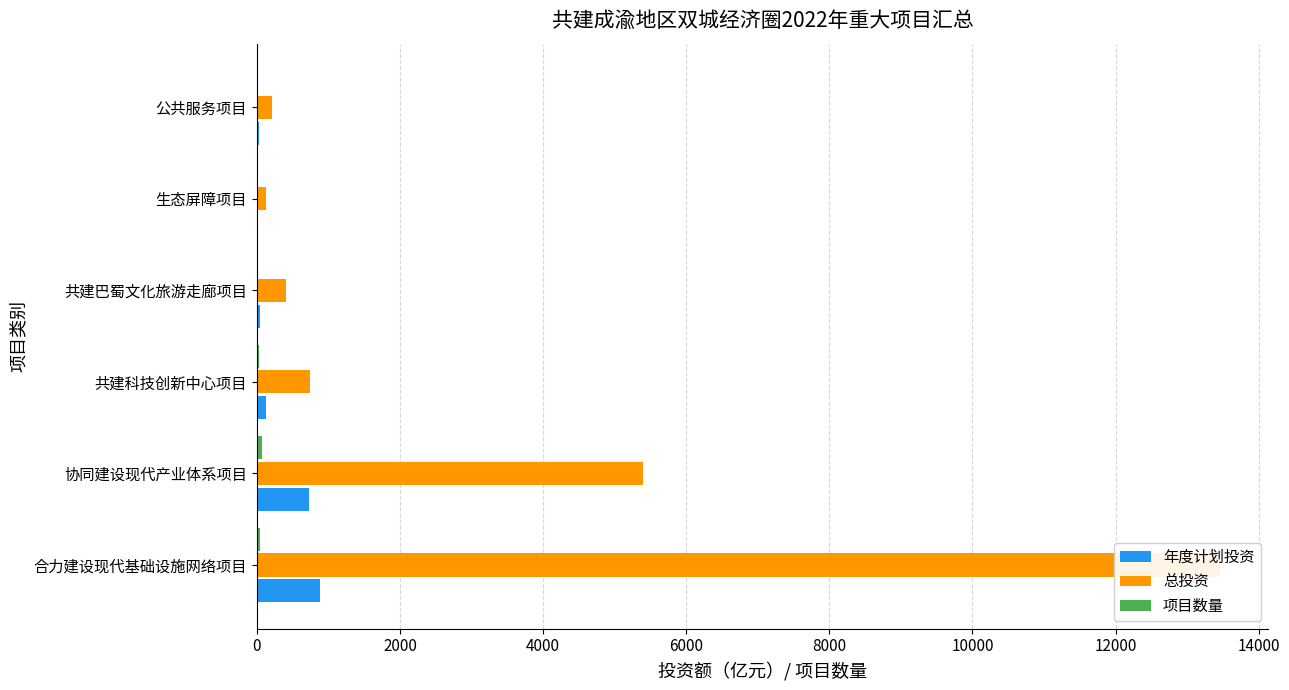

What are all the series names shown in the legend?

年度计划投资, 总投资, 项目数量